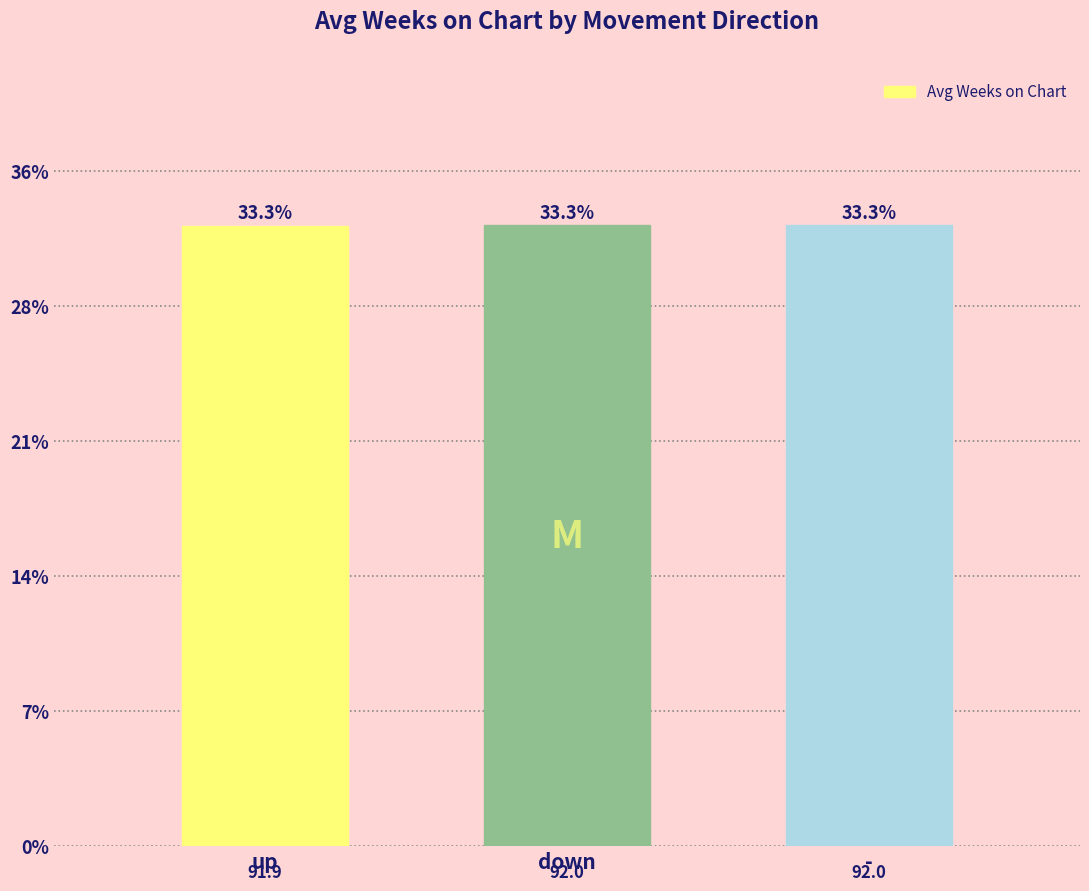

Count the values in the range 91 to 92.

3